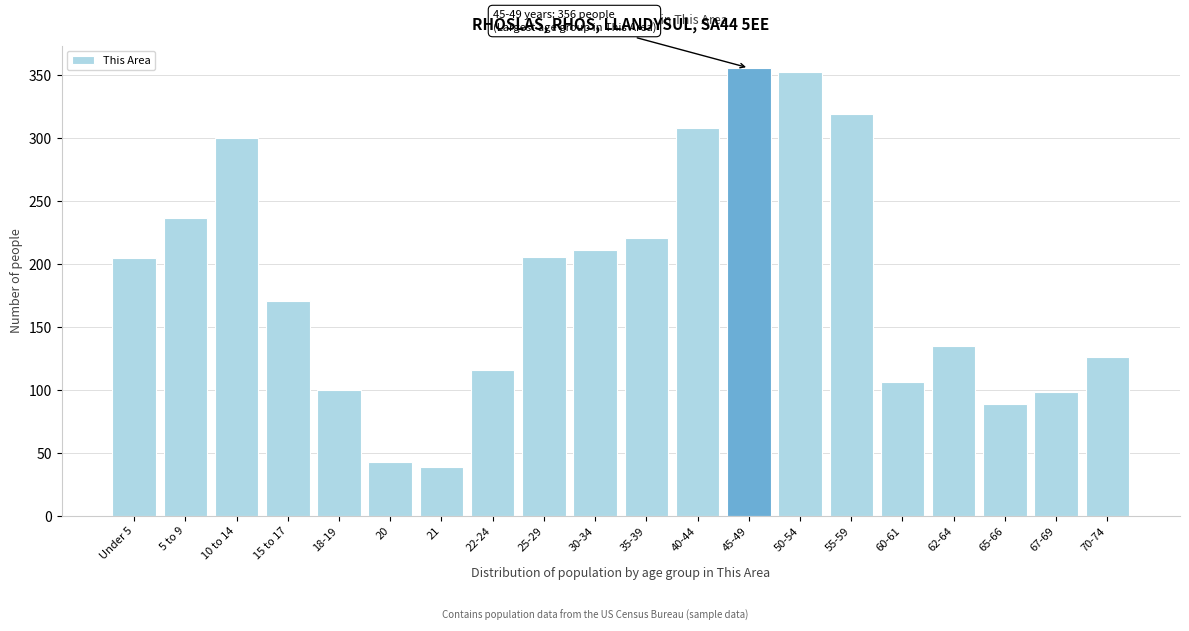

The value at 65-66 is 53. True or false?

False